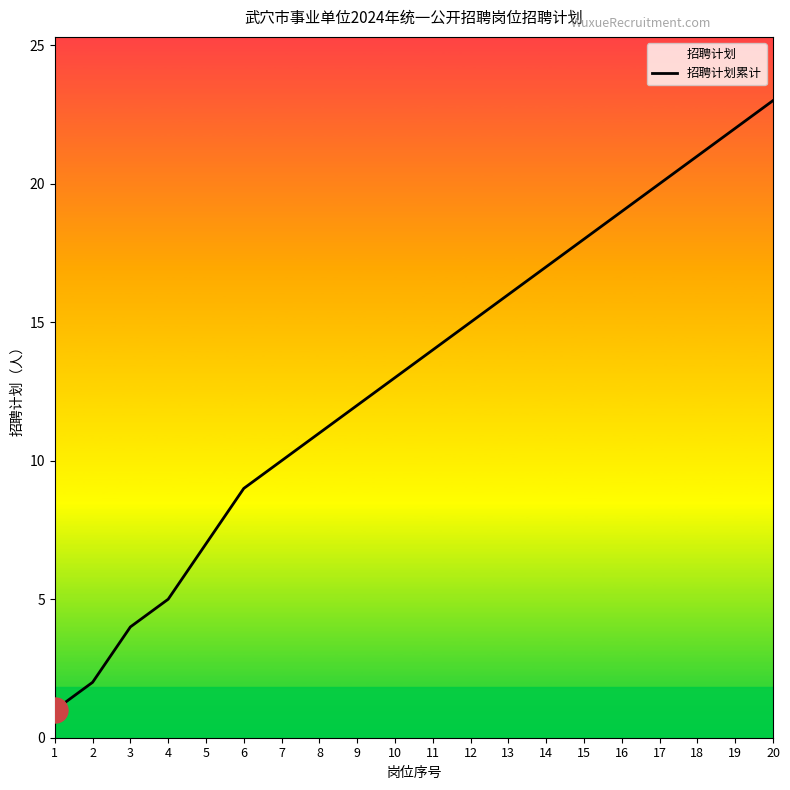

At which label does the data first exceed 14?

12